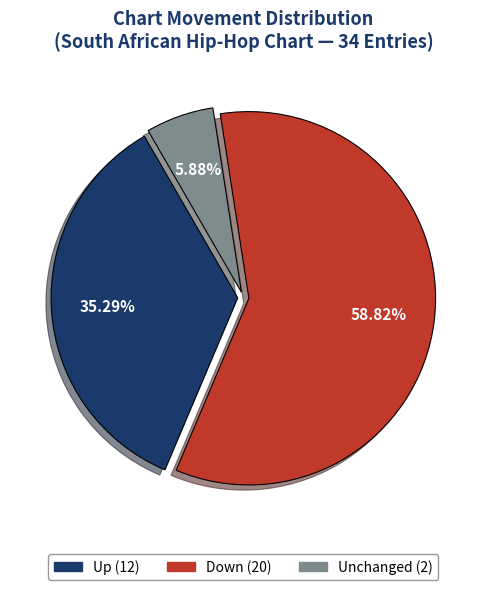

Is there a majority slice in this chart?

Yes